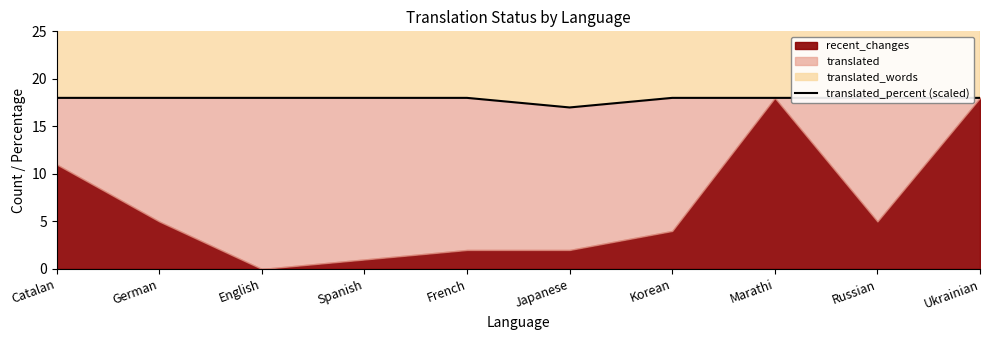

What is the average value?

17.9